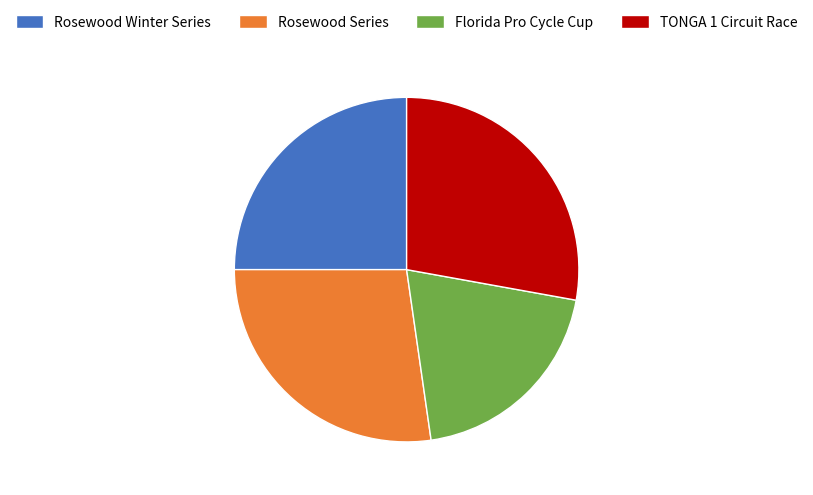

Count the number of slices in the pie.

4